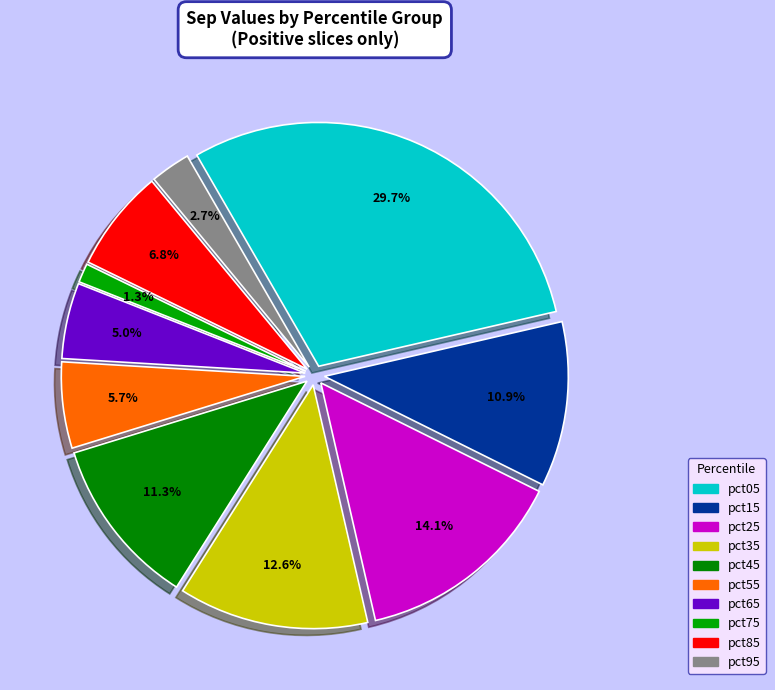

Between pct75 and pct85, which is larger?

pct85